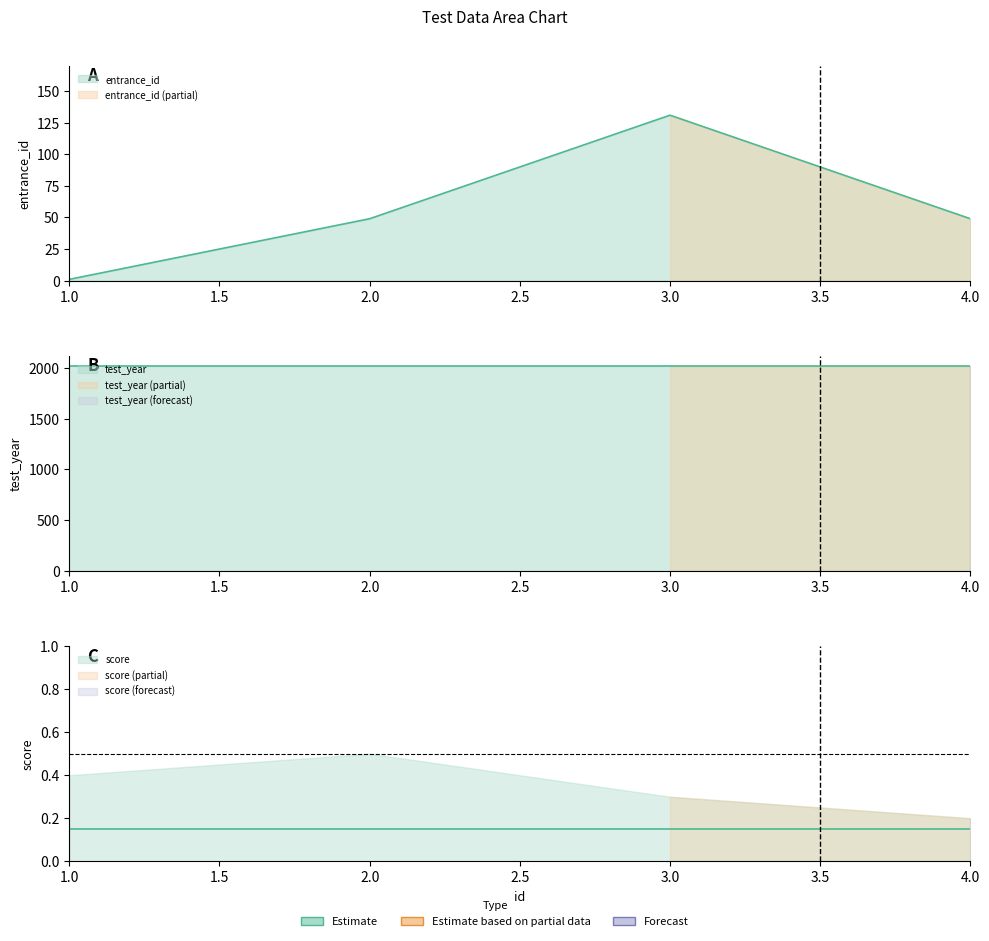

Does the chart display data point markers on the line(s)?

No